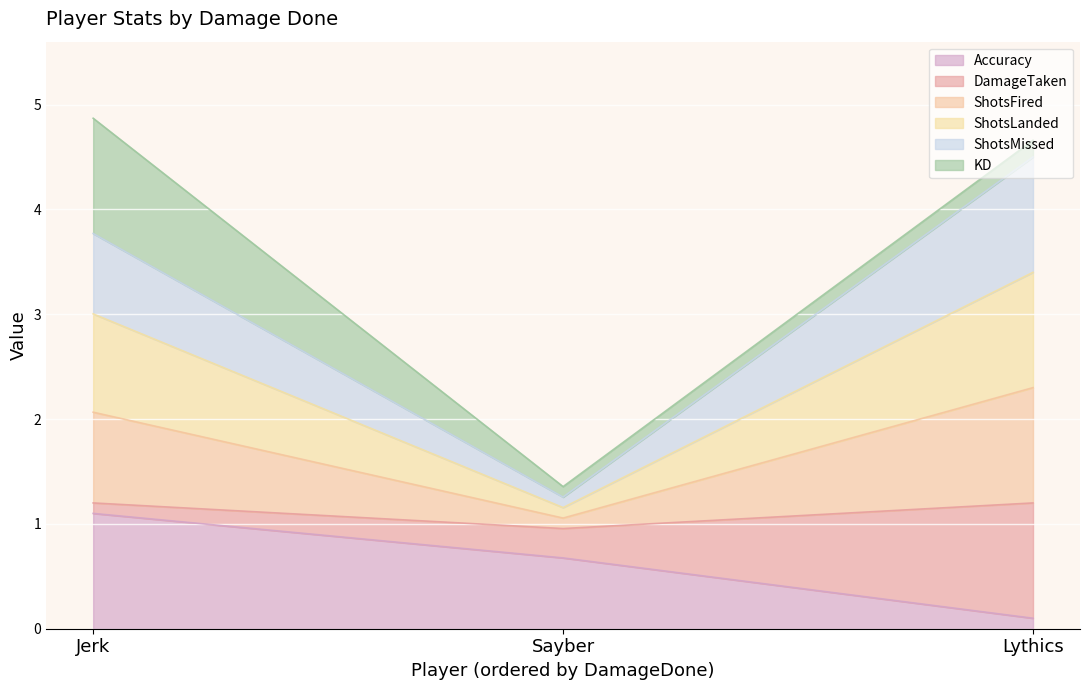

What is the maximum value for Accuracy?

1.1